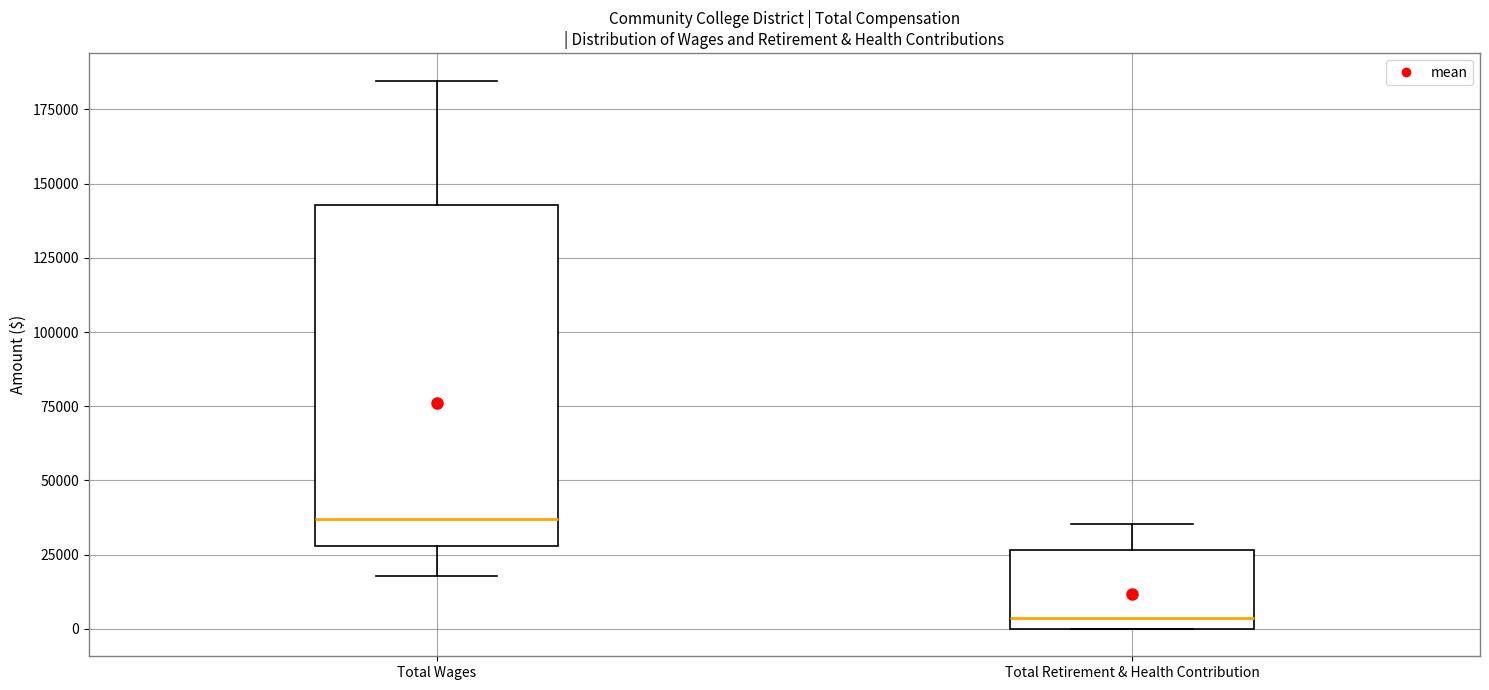

Which box's median line is the highest?

Total Wages